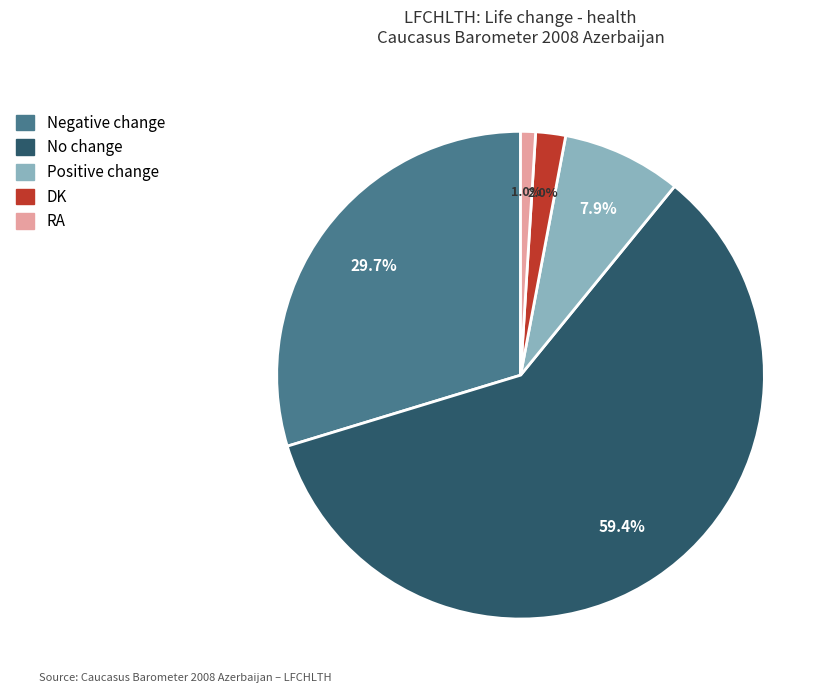

Count the number of slices in the pie.

5